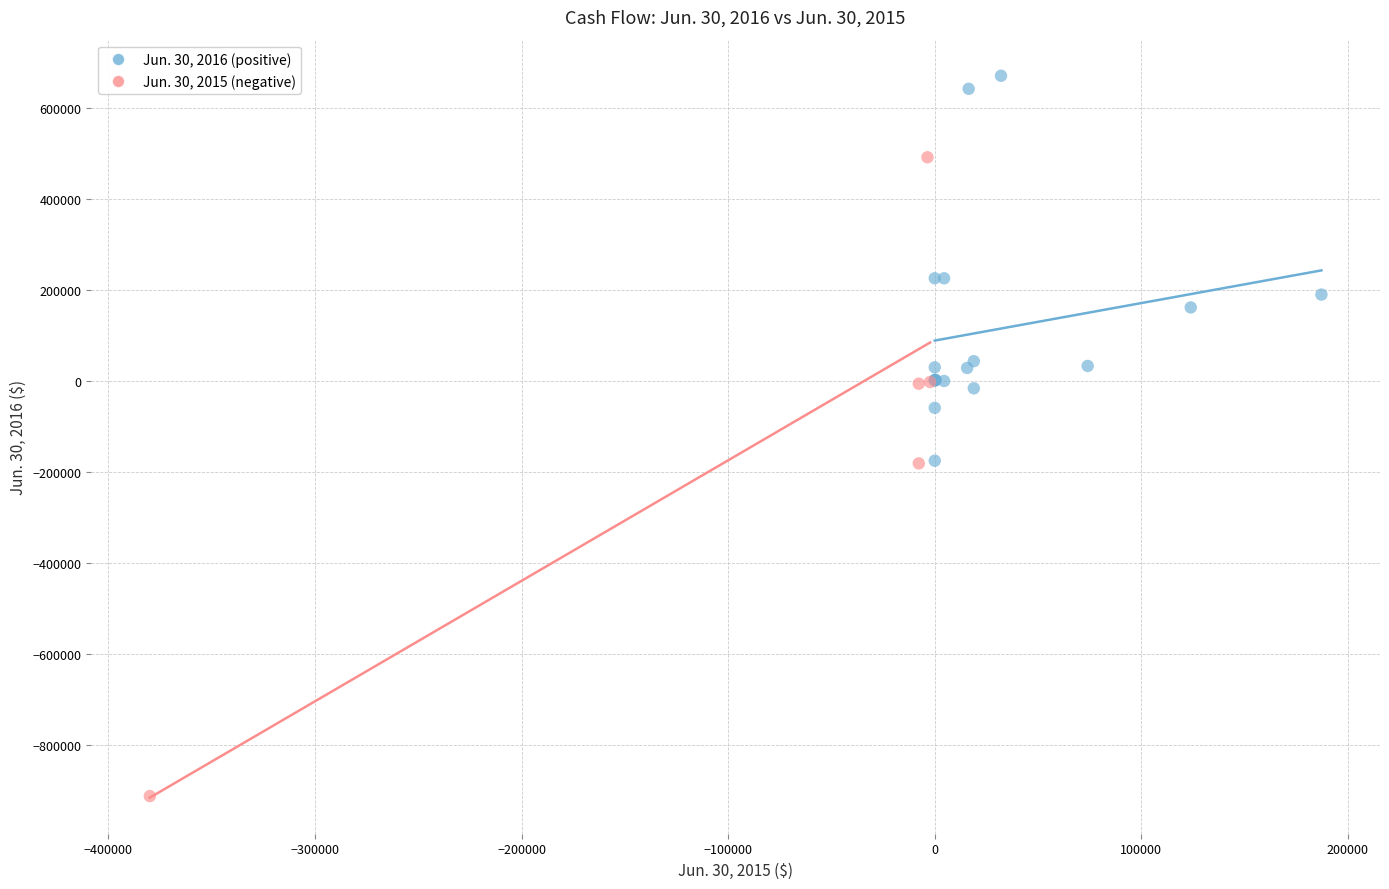

Which series has the widest spread of Y values?

Jun. 30, 2015 (negative)